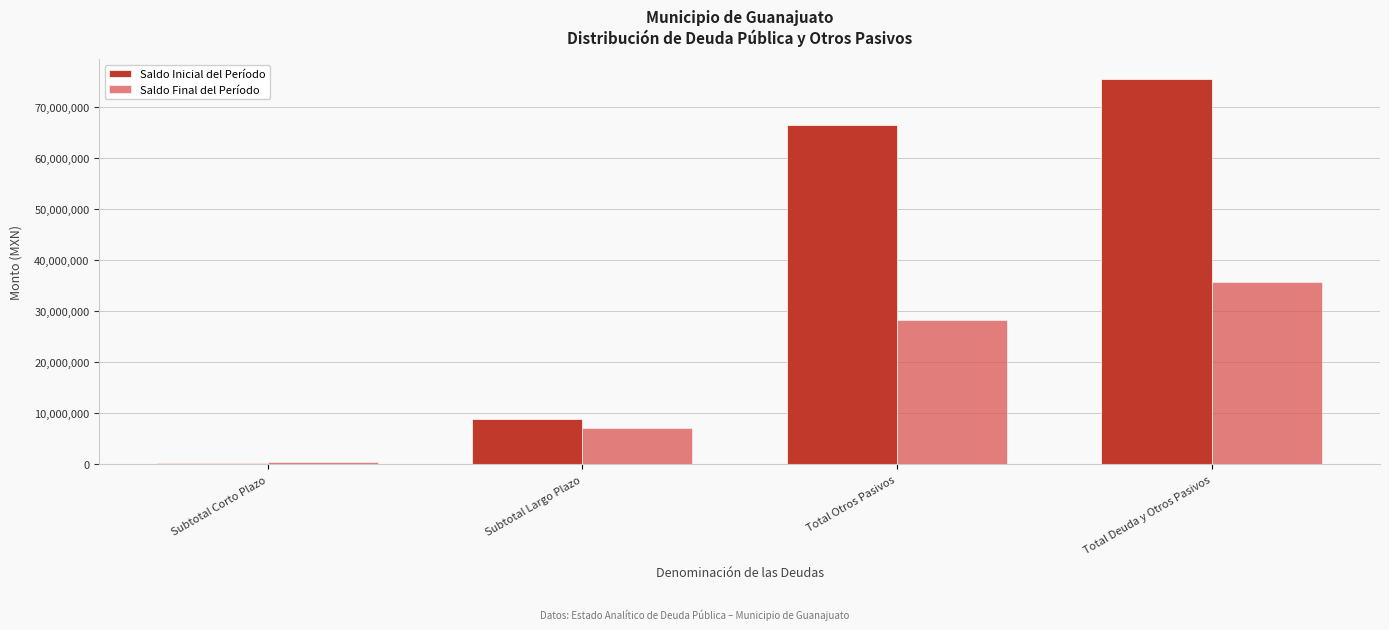

Reading left to right, what are all the values shown in this chart?

Saldo Inicial del Período: Subtotal Corto Plazo=330292.6	Subtotal Largo Plazo=8834468.2	Total Otros Pasivos=66457133.9	Total Deuda y Otros Pasivos=75621894.6
Saldo Final del Período: Subtotal Corto Plazo=518751.0	Subtotal Largo Plazo=7089756.8	Total Otros Pasivos=28202568.3	Total Deuda y Otros Pasivos=35811076.1